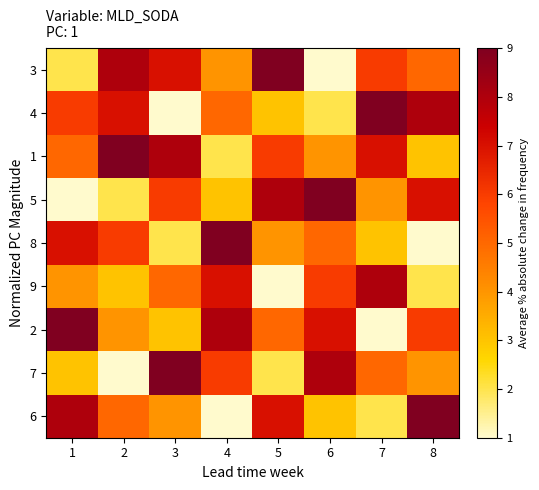

At how many categories does at least one series exceed 5?

8